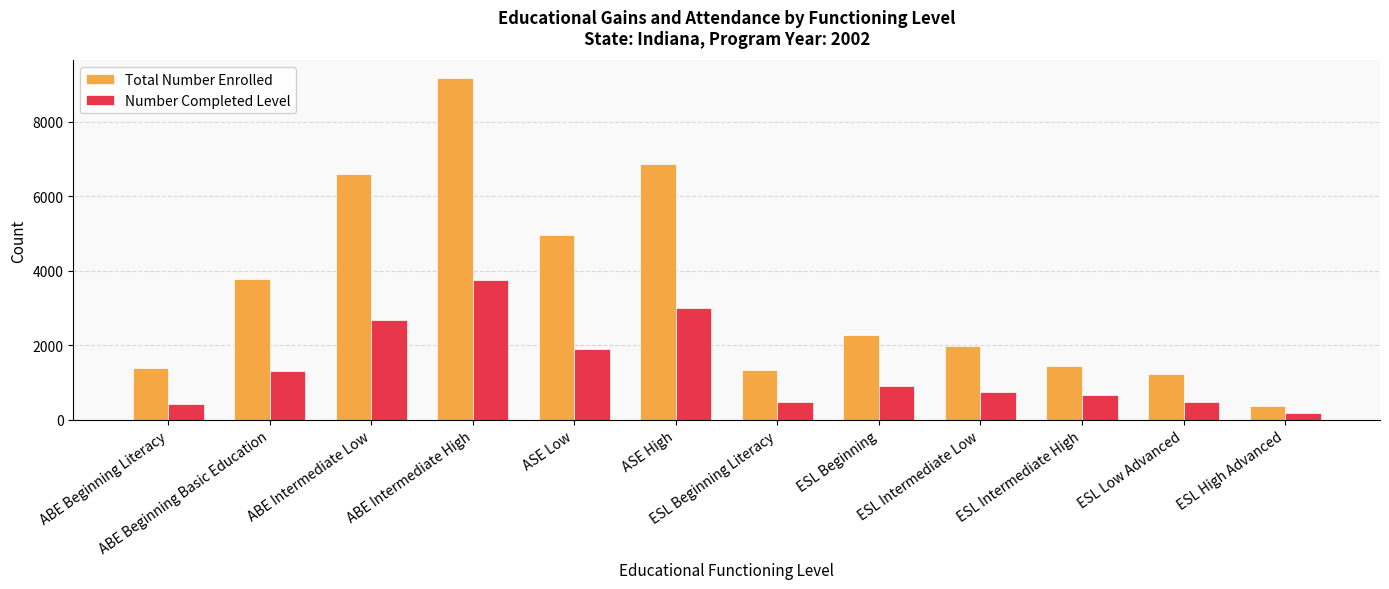

What is the difference between the second highest and minimum values in the Number Completed Level series?

2820